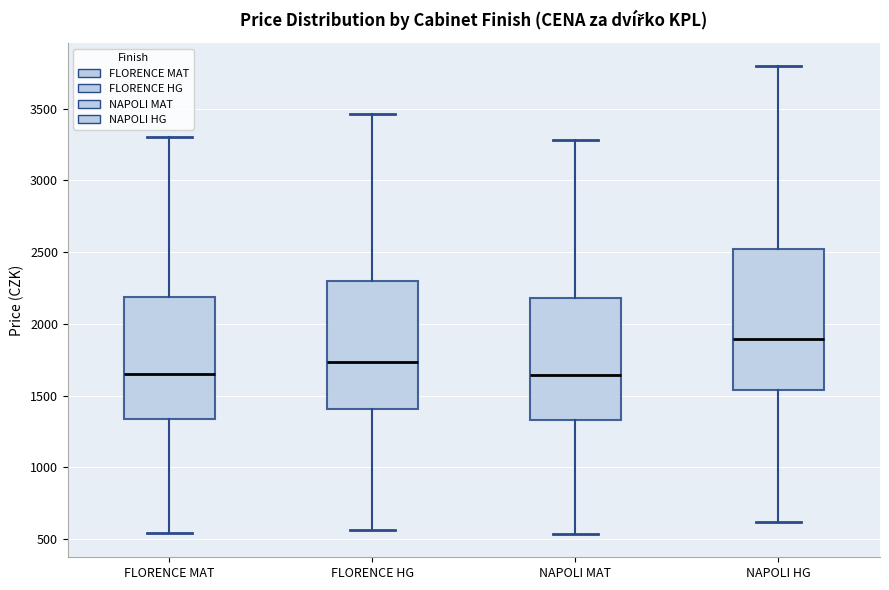

Where is the lower edge of the box for NAPOLI MAT on the y-axis? The values are not printed on the chart, so give them approximately, as read against the axis.

1350